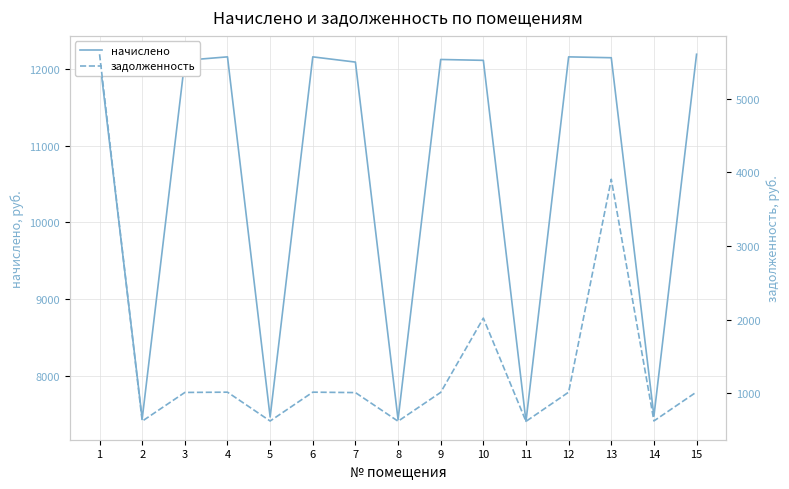

At how many categories does at least one series exceed 4074?

15